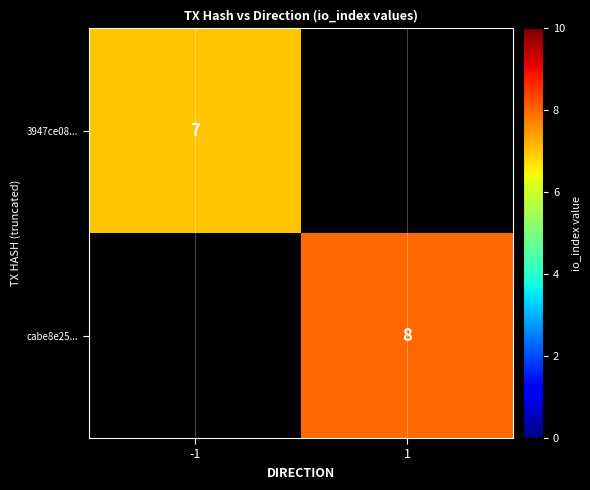

The cabe8e25... series shows 4 at 1. True or false?

False